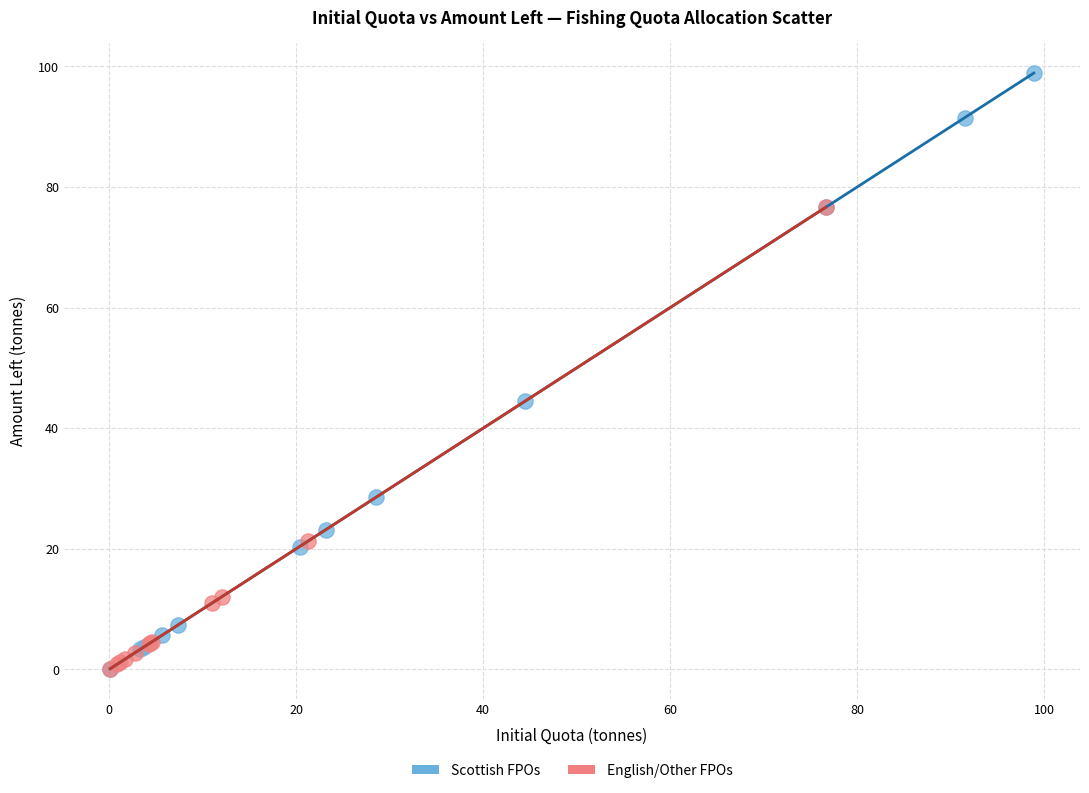

Which series has the largest Y range (max minus min)?

Scottish FPOs